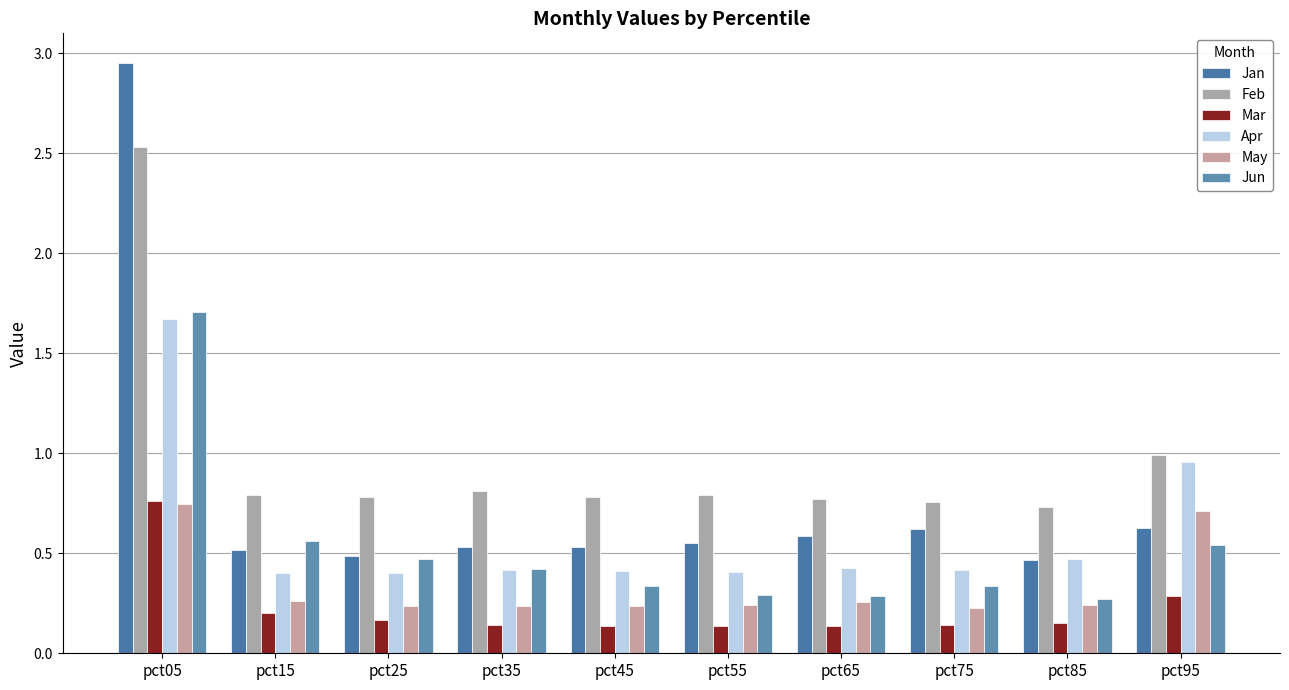

What is the difference between the second highest and minimum values in the Jun series?

0.3